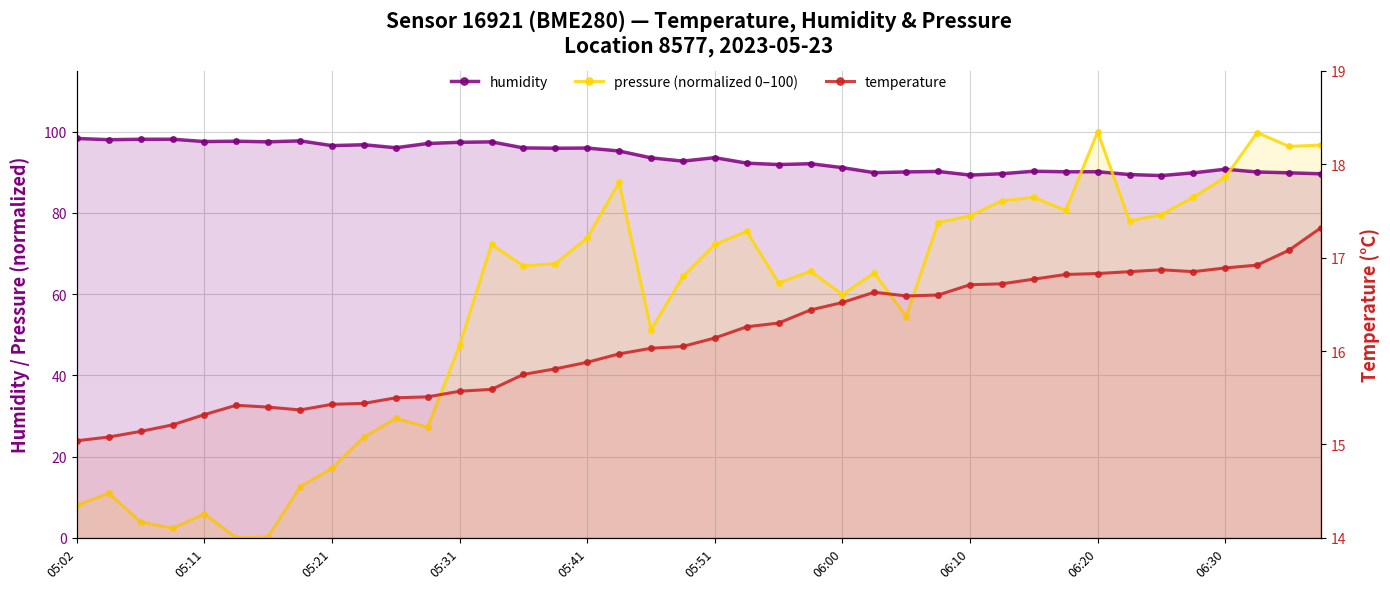

What is the total value across all series at 06:00?

167.6